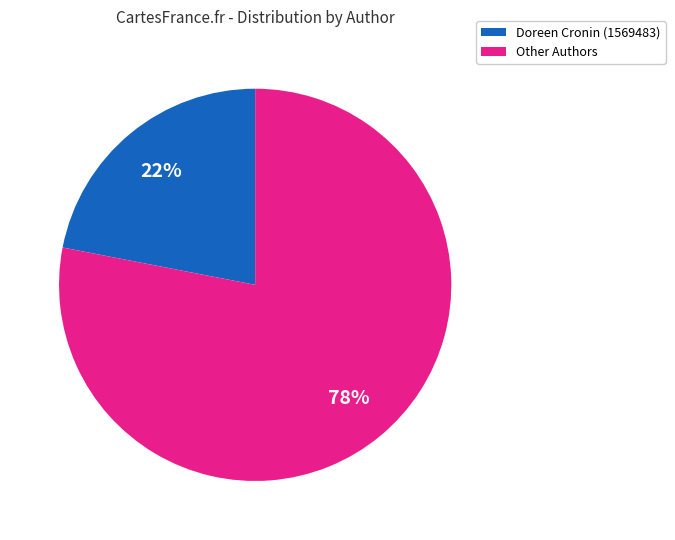

Is there a majority slice in this chart?

Yes